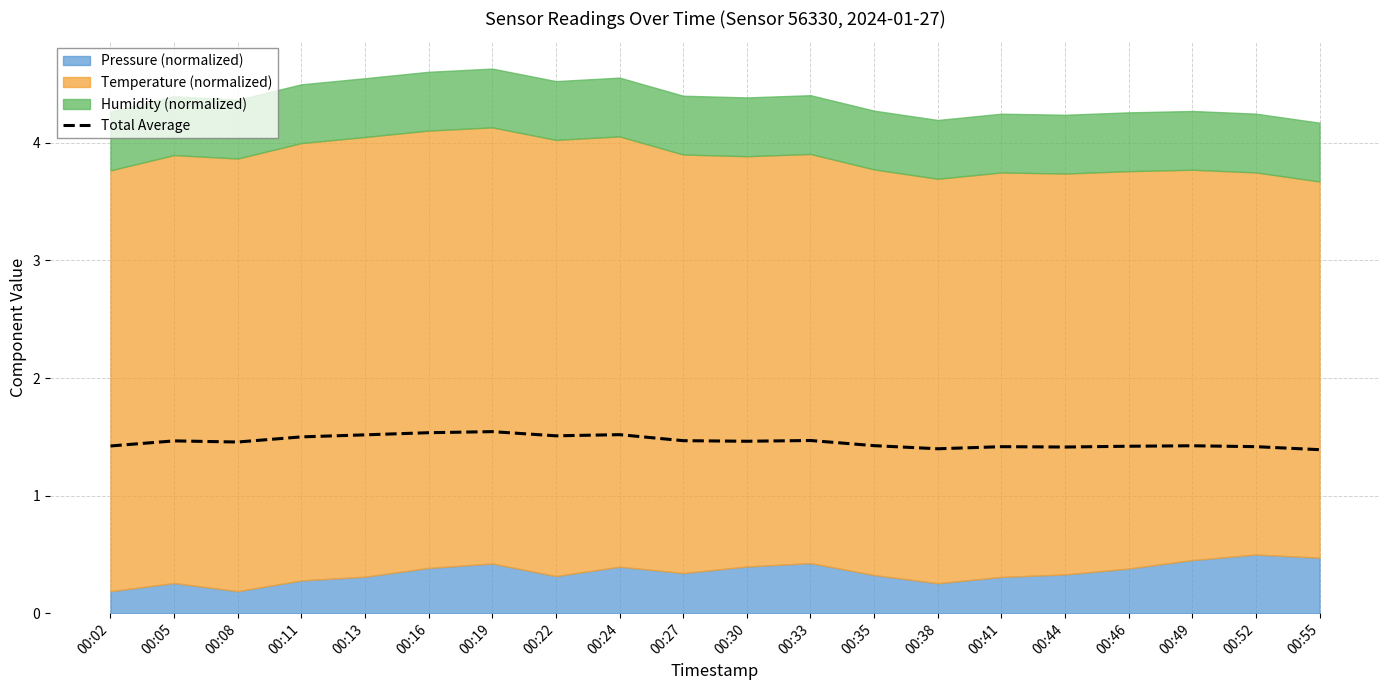

List the labels in order of value, smallest first.

00:55, 00:38, 00:44, 00:41, 00:52, 00:46, 00:02, 00:49, 00:35, 00:08, 00:30, 00:05, 00:27, 00:33, 00:11, 00:22, 00:13, 00:24, 00:16, 00:19